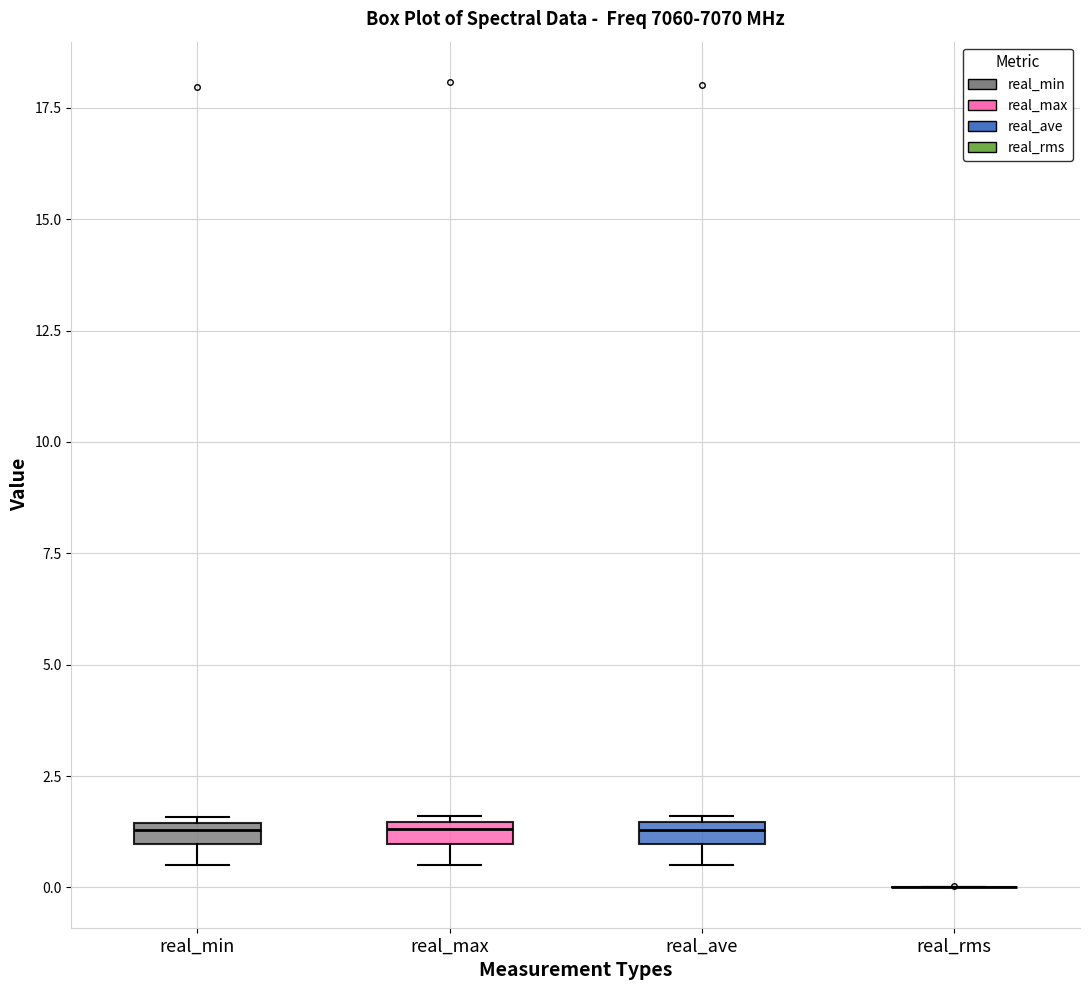

Where is the upper edge of the box for real_max on the y-axis? The values are not printed on the chart, so give them approximately, as read against the axis.

1.5